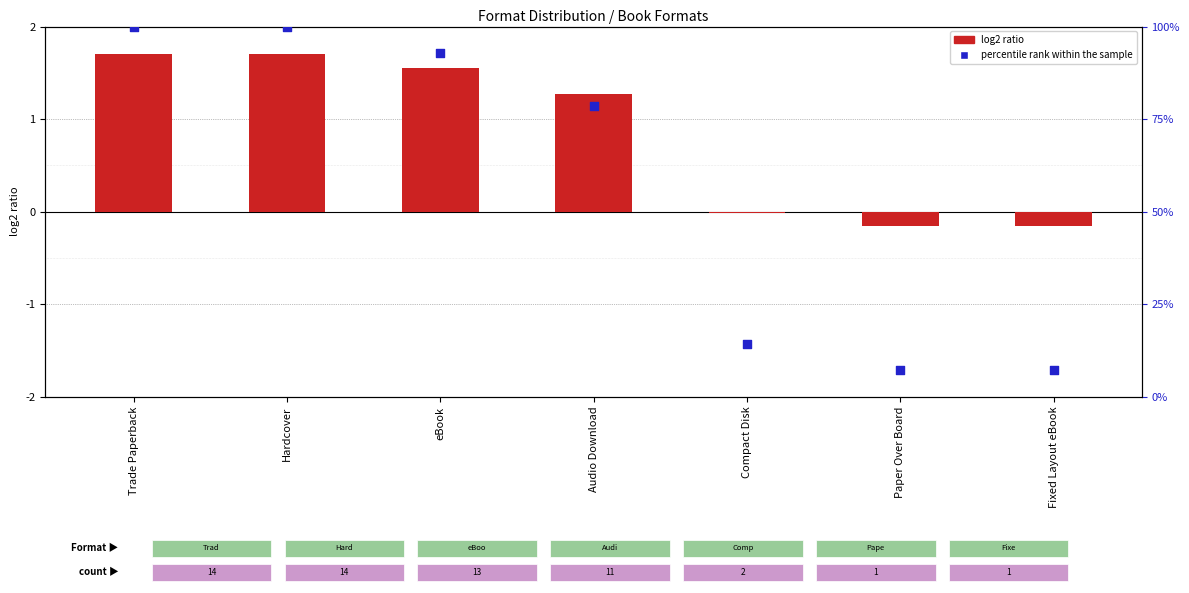

Which series contains the highest Y value?

percentile rank within the sample